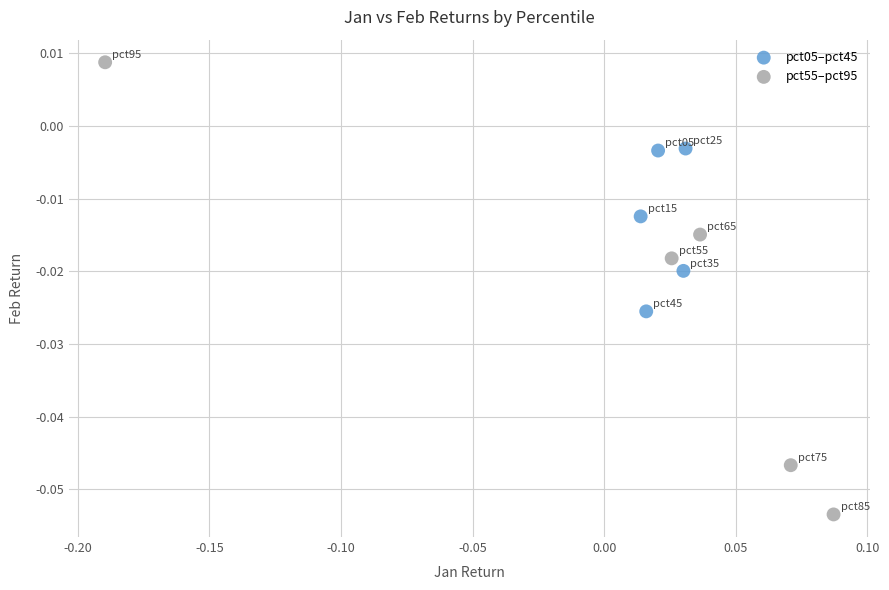

Which series has the widest spread of Y values?

pct55–pct95